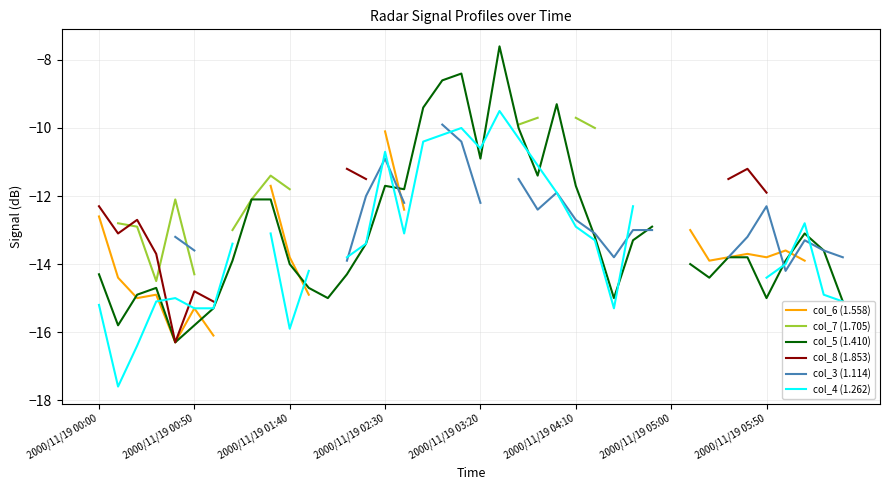

How many lines are shown in the chart?

6